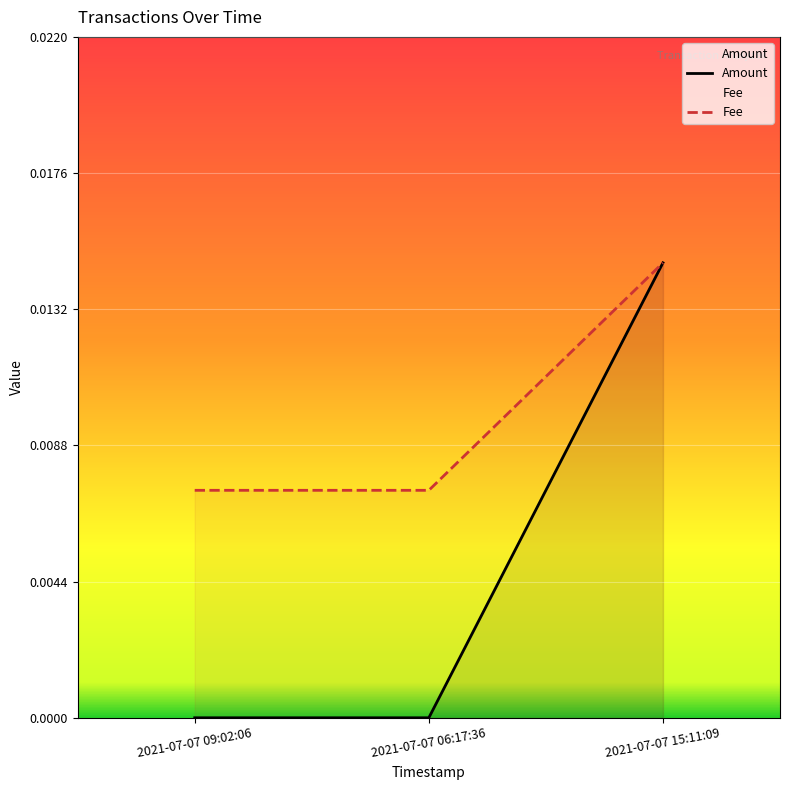

How many categories are shown in the chart?

3